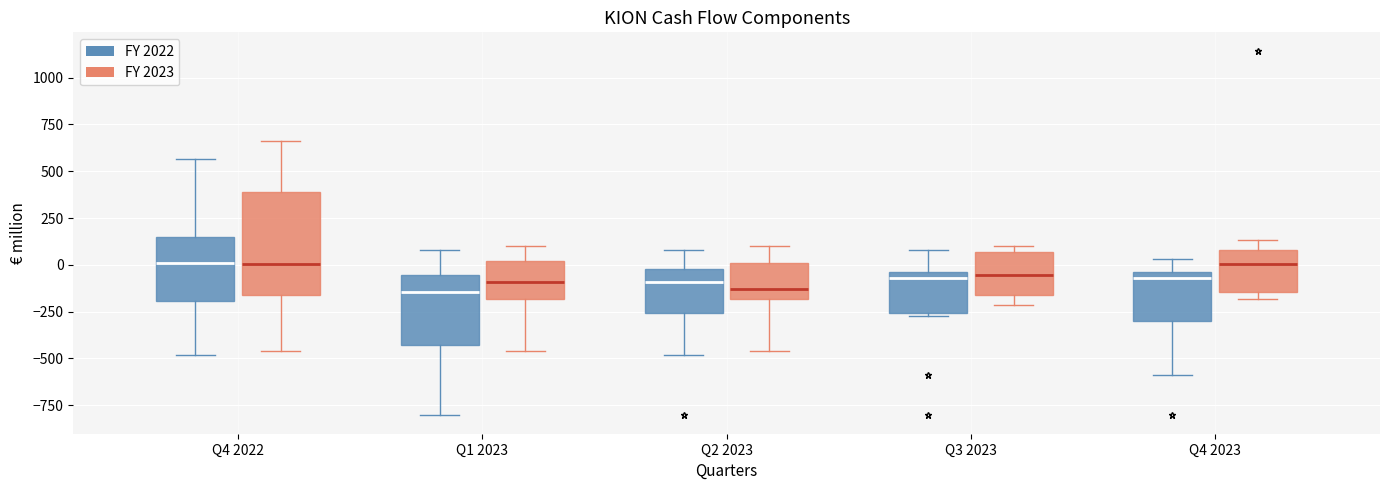

Reading left to right, read every box against the y-axis: the position of its median line, the range the box covers, and the ends of its whiskers. The values are not printed on the chart, so give them approximately, as read against the axis.

Q4 2022 (FY 2022): median 0, box -200 to 150, whiskers -500 to 550
Q4 2022 (FY 2023): median 0, box -150 to 400, whiskers -450 to 650
Q1 2023 (FY 2022): median -150, box -450 to -50, whiskers -800 to 100
Q1 2023 (FY 2023): median -100, box -200 to 0, whiskers -450 to 100
Q2 2023 (FY 2022): median -100, box -250 to 0, whiskers -500 to 100
Q2 2023 (FY 2023): median -150, box -200 to 0, whiskers -450 to 100
Q3 2023 (FY 2022): median -50 (just below the box's upper edge), box -250 to -50, whiskers -250 to 100
Q3 2023 (FY 2023): median -50, box -150 to 50, whiskers -200 to 100
Q4 2023 (FY 2022): median -50 (just below the box's upper edge), box -300 to -50, whiskers -600 to 50
Q4 2023 (FY 2023): median 0, box -150 to 100, whiskers -200 to 150